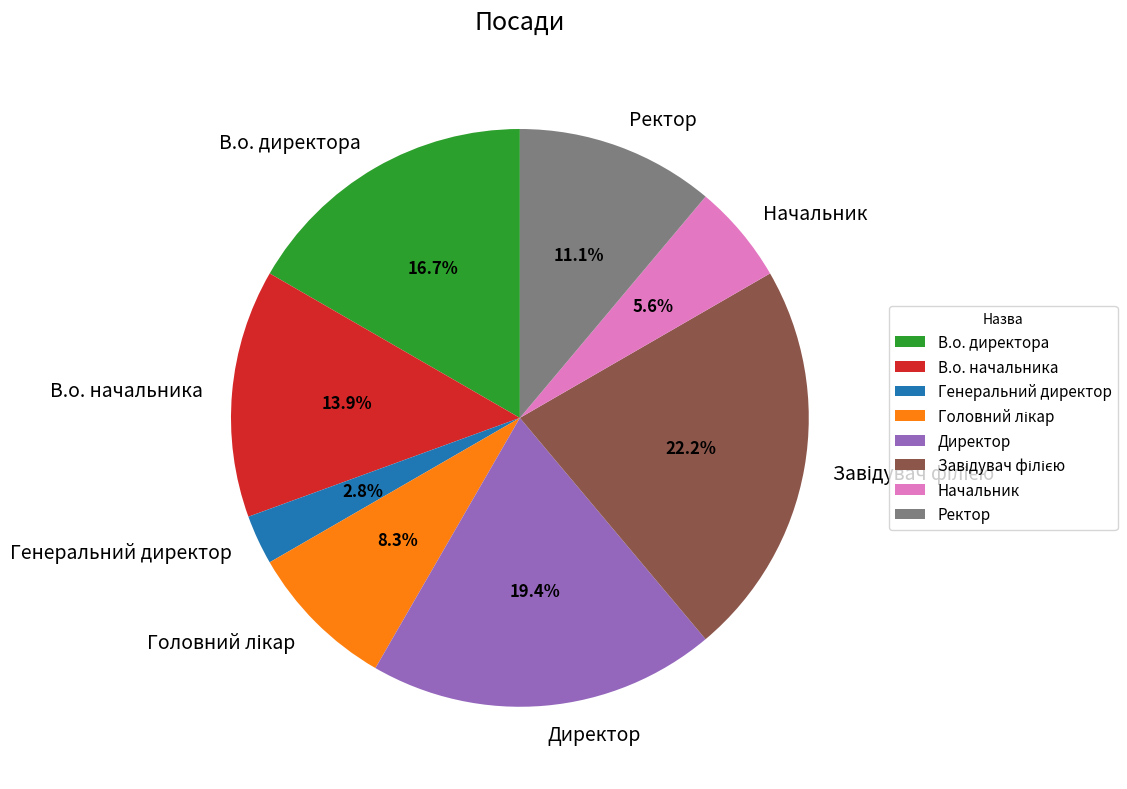

To the nearest percent, what percentage of the pie is Директор?

19%